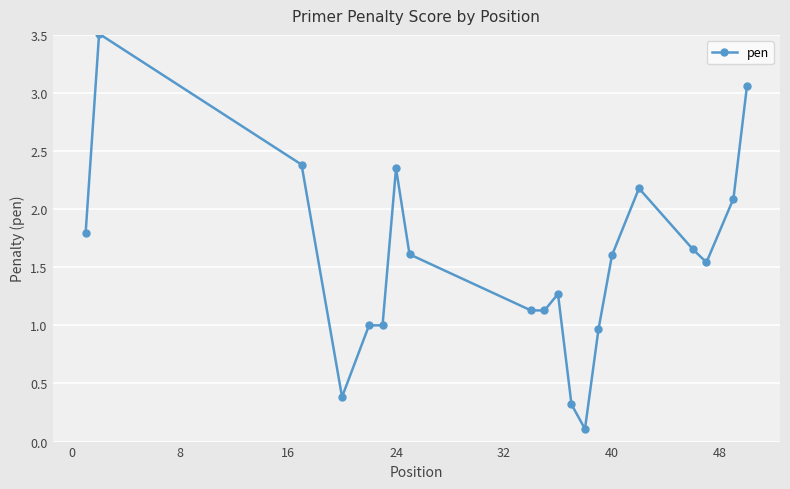

What is the maximum value shown in the chart?

3.5